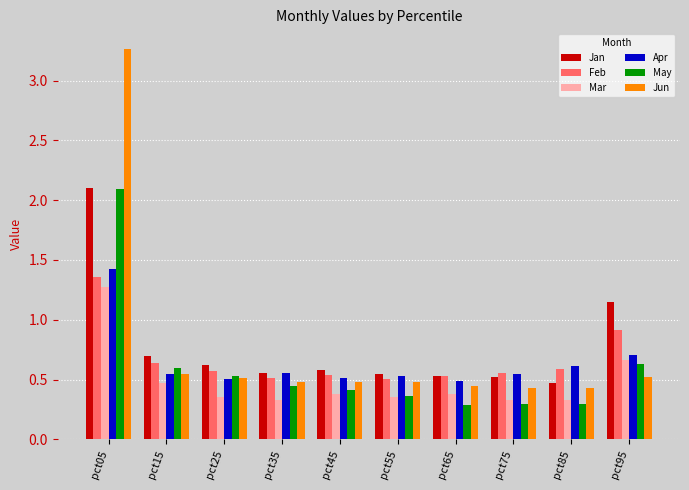

Which series has the largest range (max minus min)?

Jun